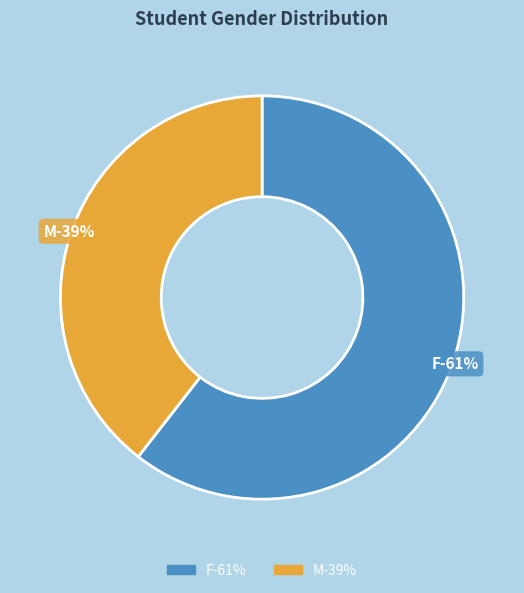

Is F the majority of the pie?

Yes